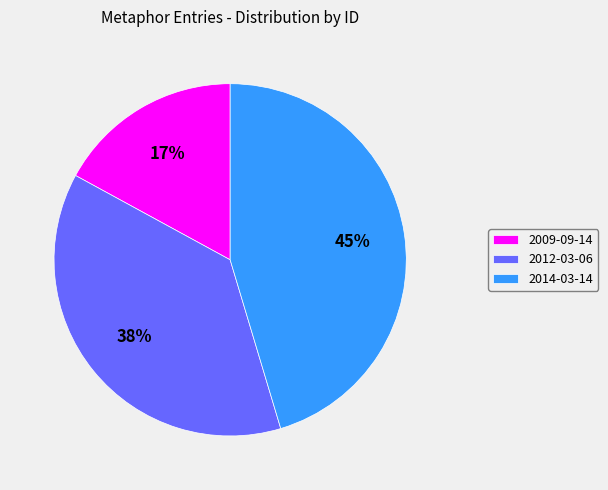

Is it true that 2014-03-14 is 40% of the pie?

False